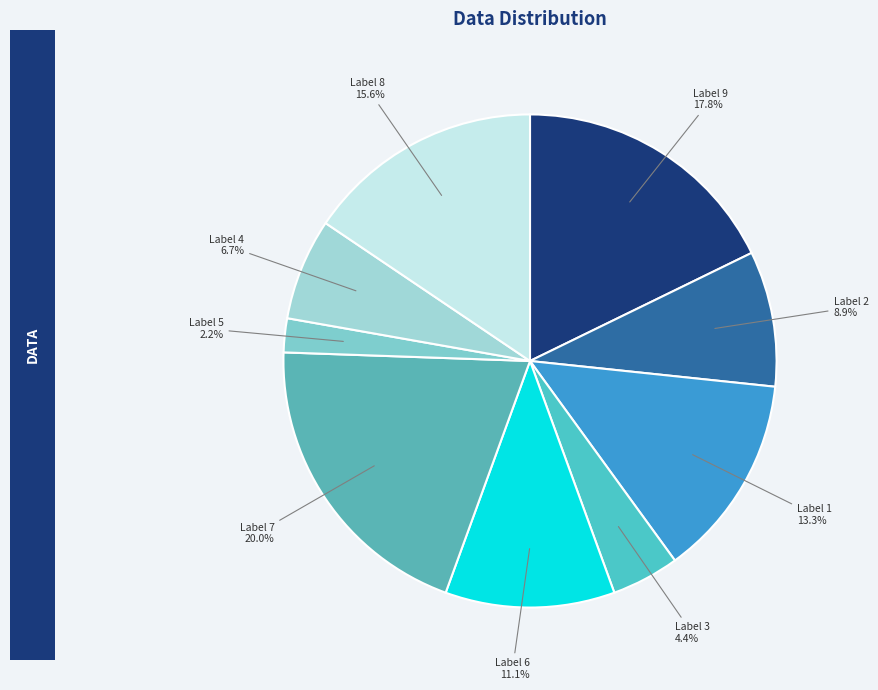

Between Label 3 and Label 7, which is larger?

Label 7